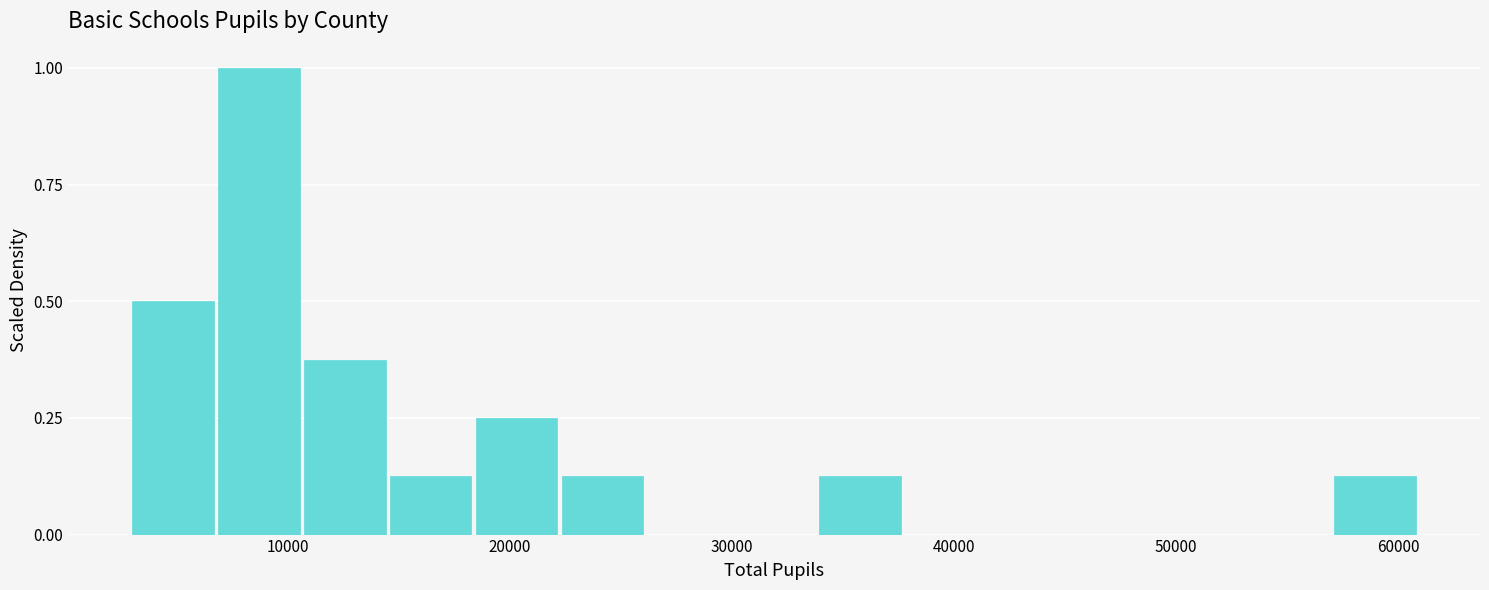

Read against the x-axis, roughly where is the centre of the tallest bar?

9000